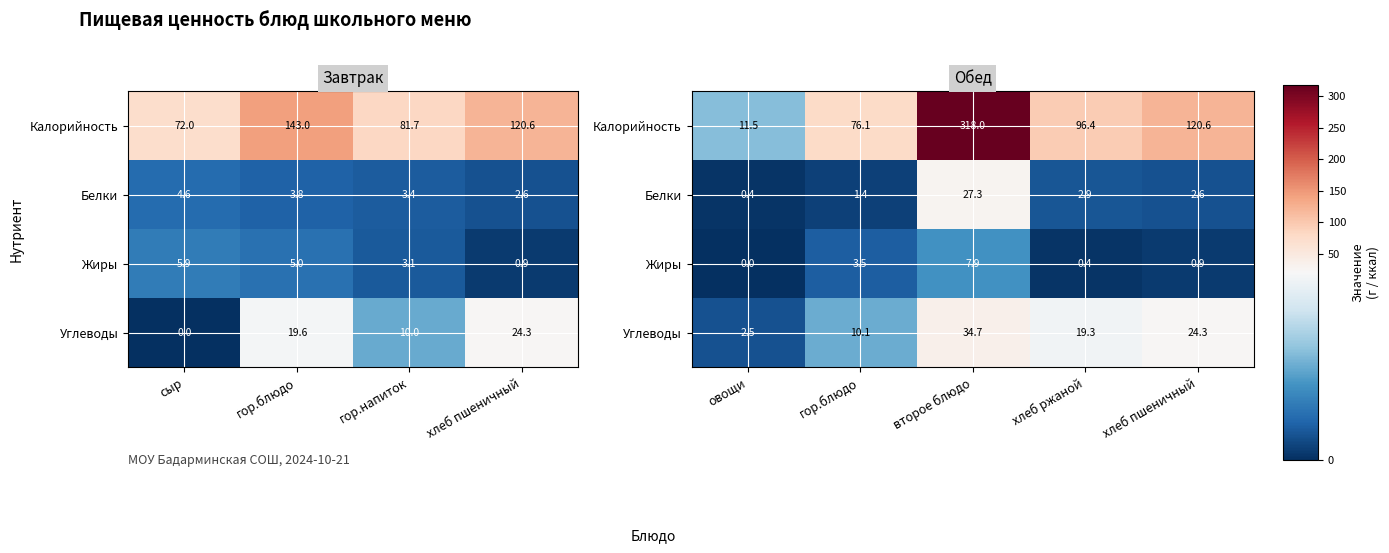

How many series are shown in this chart?

4